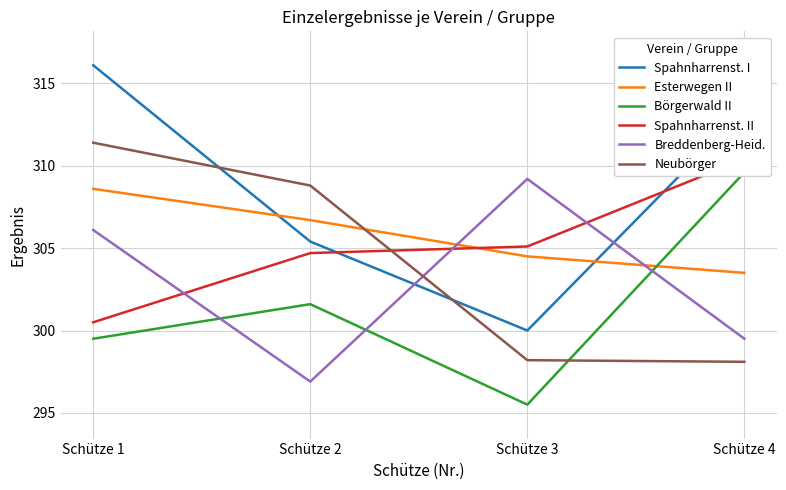

Rank the series by their maximum value, from highest to lowest.

Spahnharrenst. I, Neubörger, Spahnharrenst. II, Börgerwald II, Breddenberg-Heid., Esterwegen II